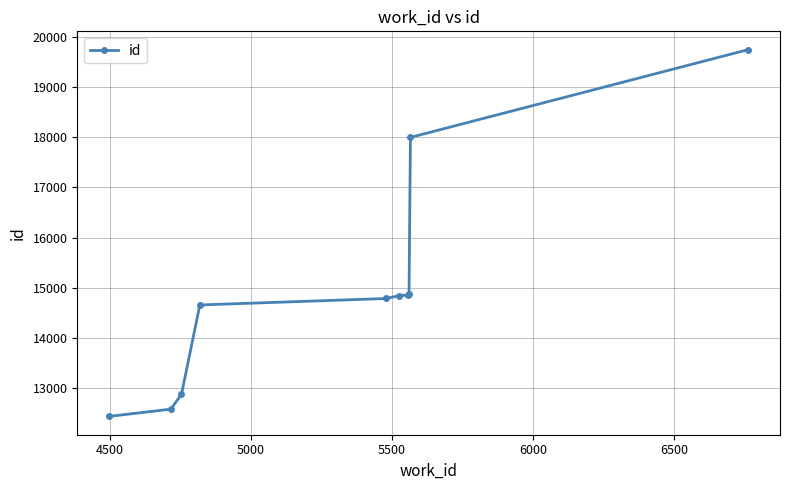

What is the greatest value displayed?

19746